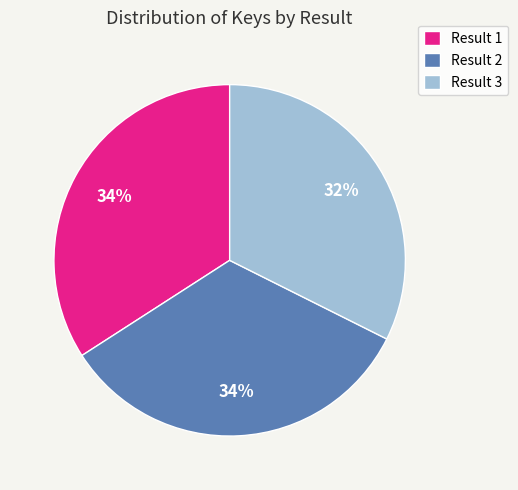

Does Result 1 account for over 50% of the chart?

No